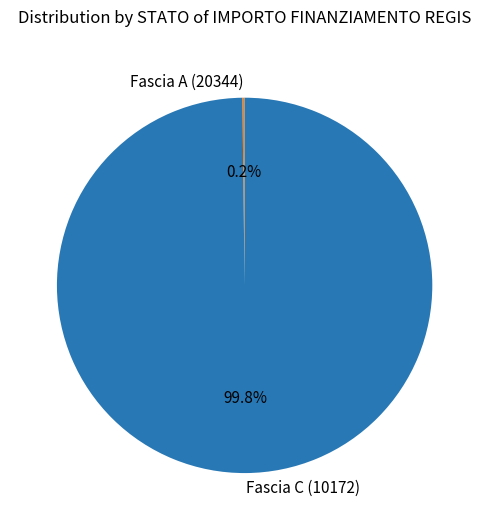

What percentage is NOT represented by Fascia C (10172)?

0.2%